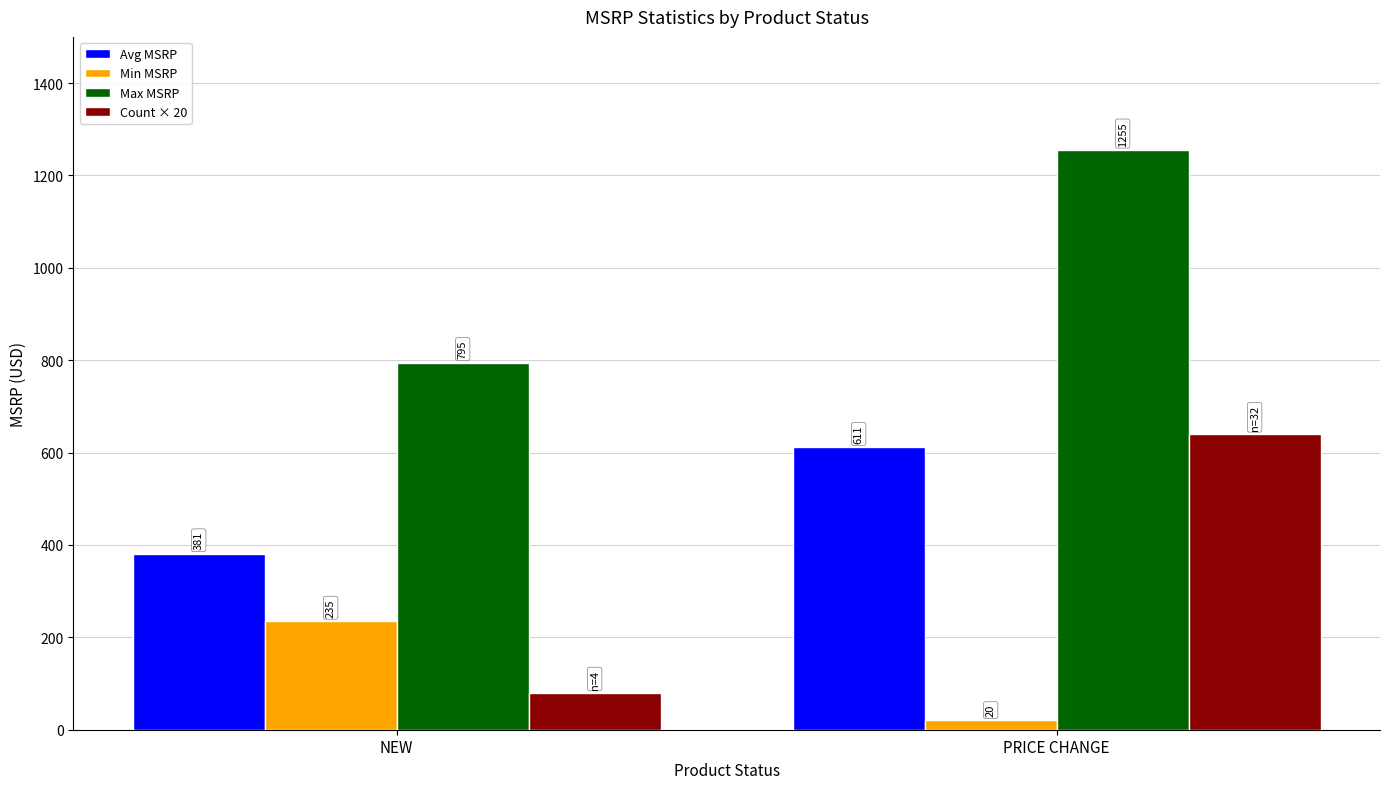

Which series has the largest total across all categories?

Max MSRP